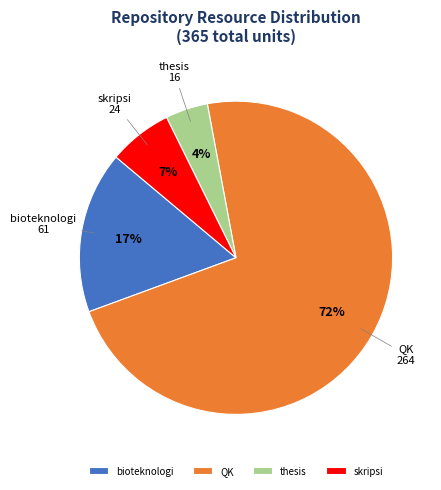

Between bioteknologi and skripsi, which is larger?

bioteknologi